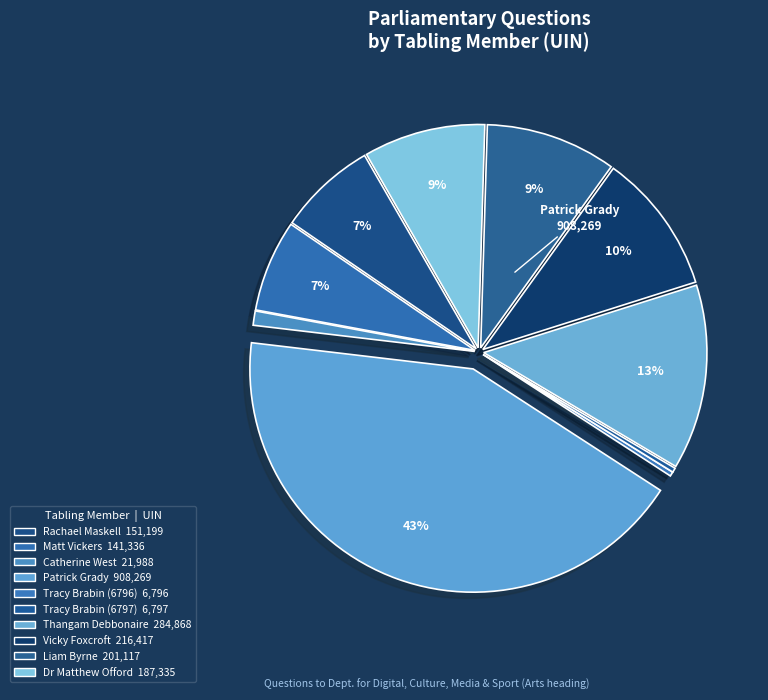

How many segments does this pie chart have?

10